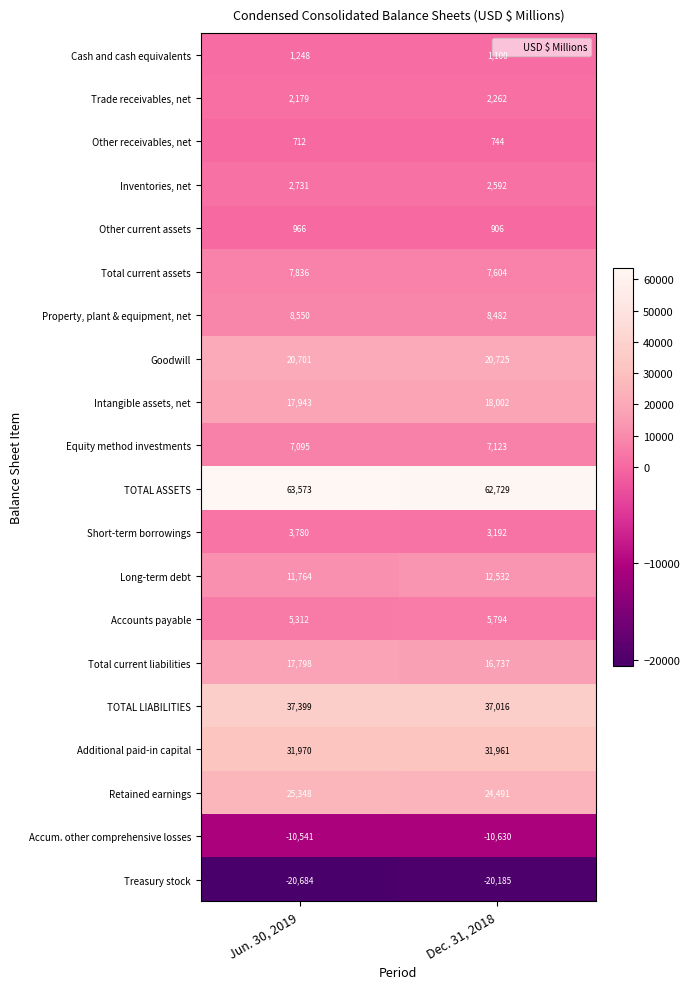

At which category is the sum across all series the highest?

Jun. 30, 2019